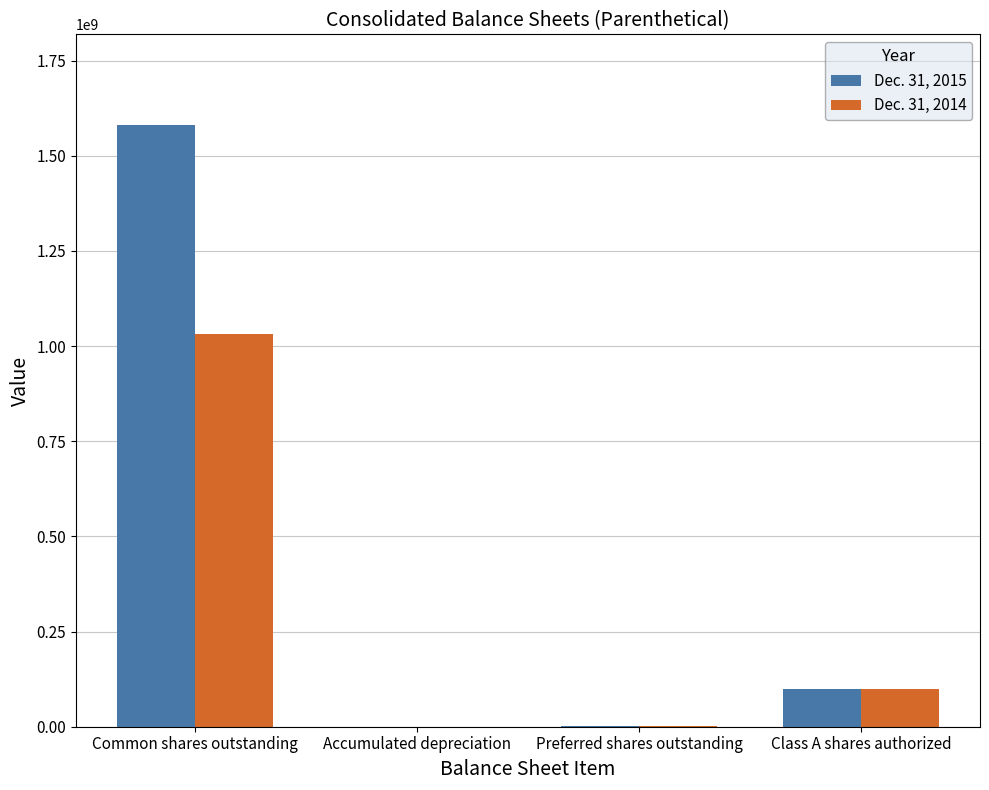

Which series has the largest total across all categories?

Dec. 31, 2015